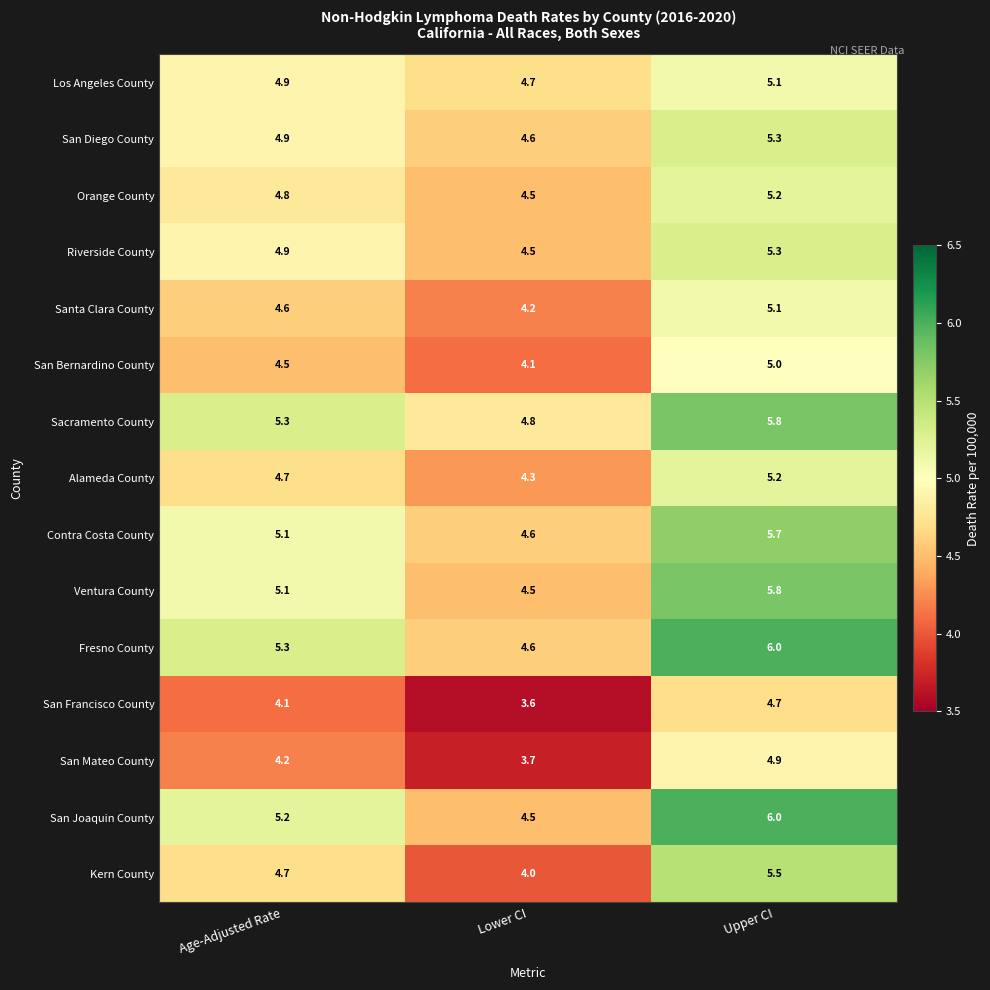

List the labels in order of Contra Costa County value, largest first.

Upper CI, Age-Adjusted Rate, Lower CI